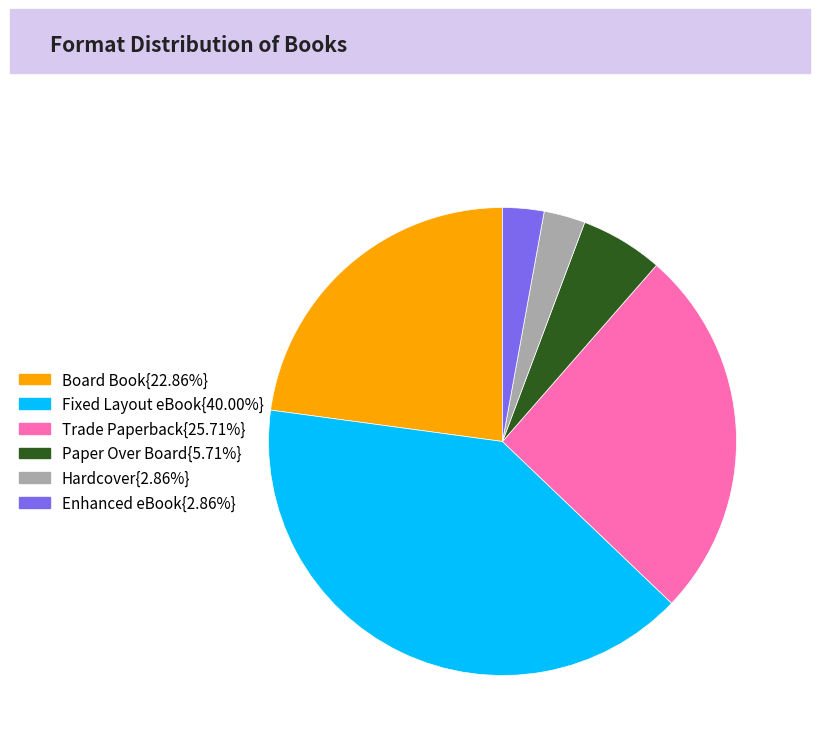

Does any single category account for the majority?

No